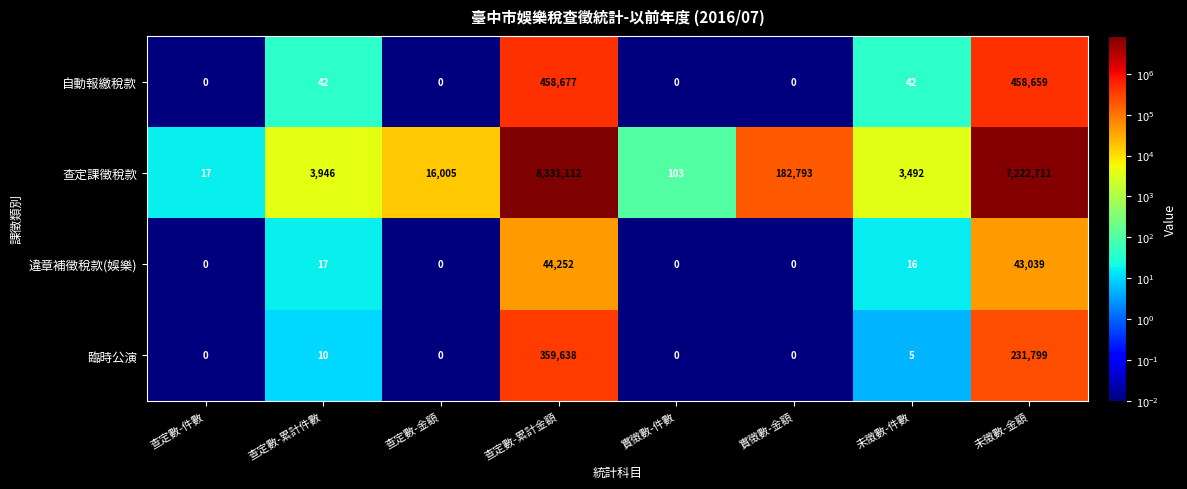

Is it true that 自動報繳稅款 equals 596798 at 未徵數-金額?

False